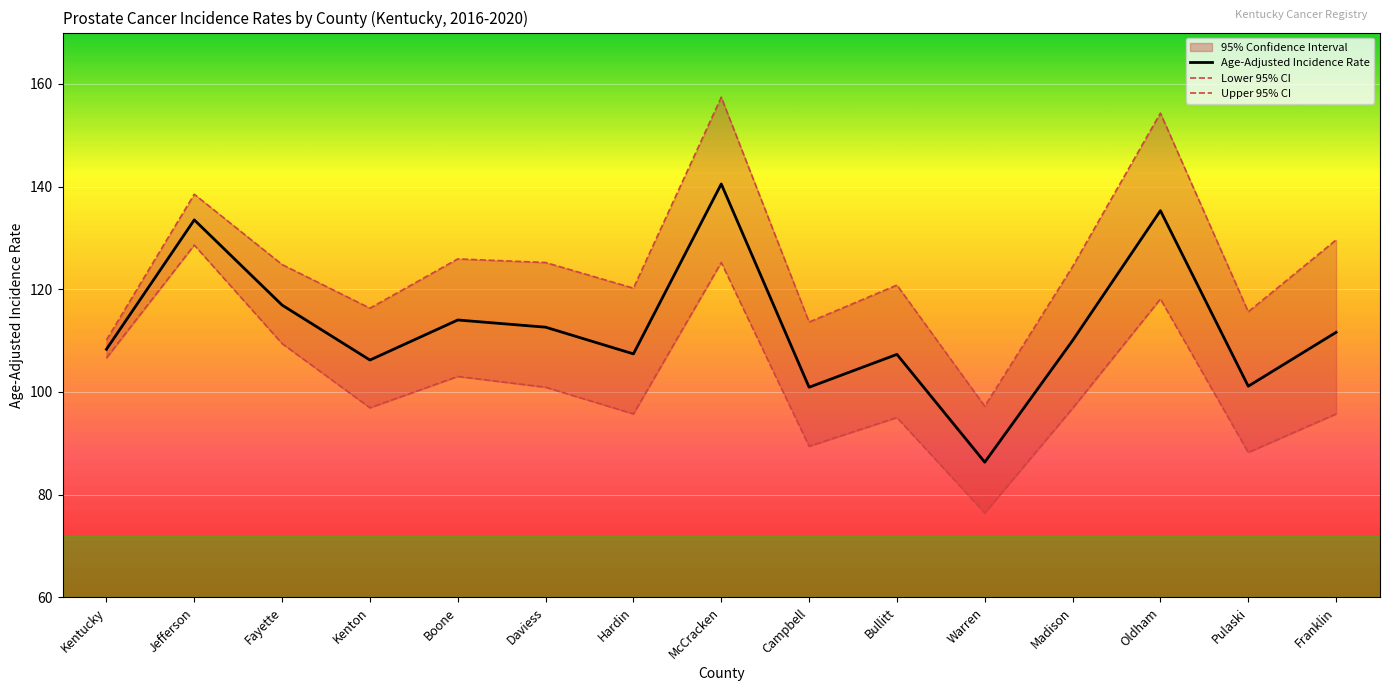

What is the label of the 1st point from the left?

Kentucky